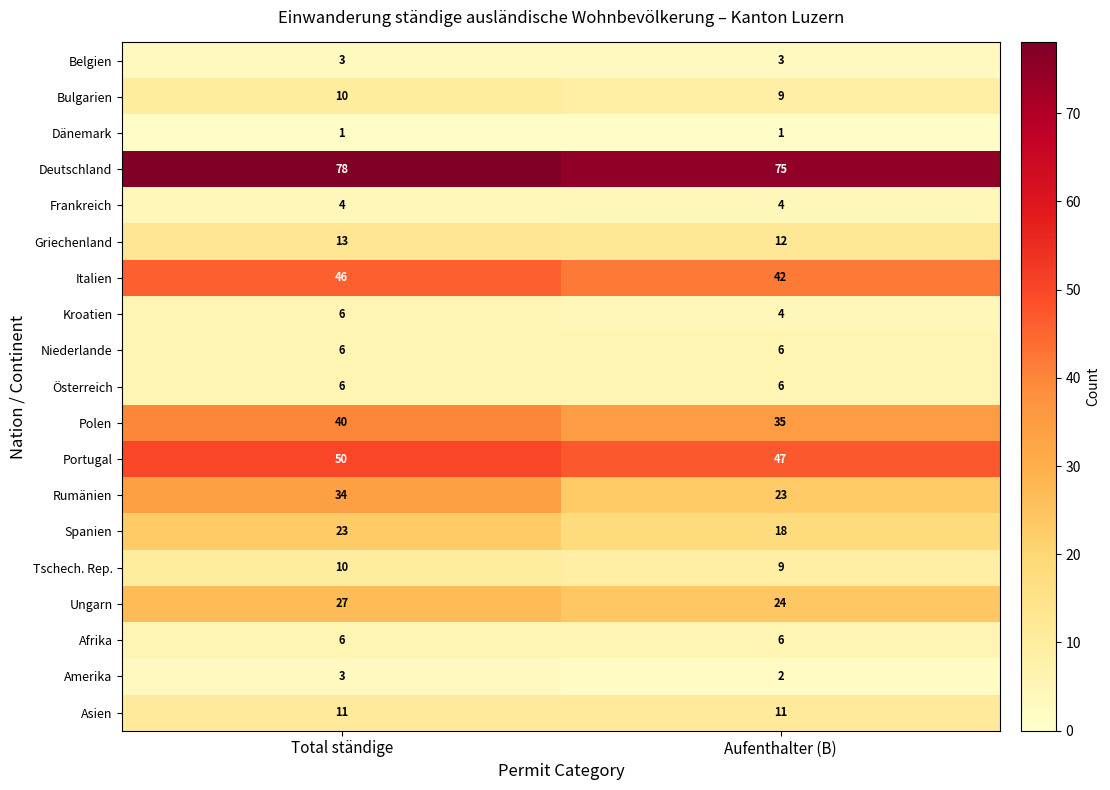

At which category is the sum across all series the highest?

Total ständige